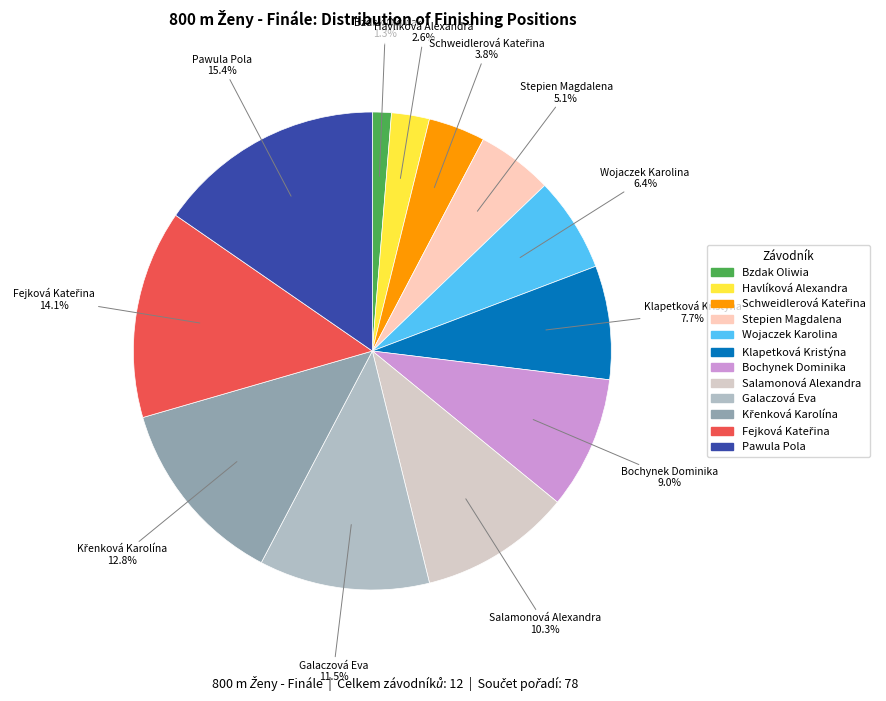

To the nearest percent, what is the difference between the largest and smallest slice percentages?

14%